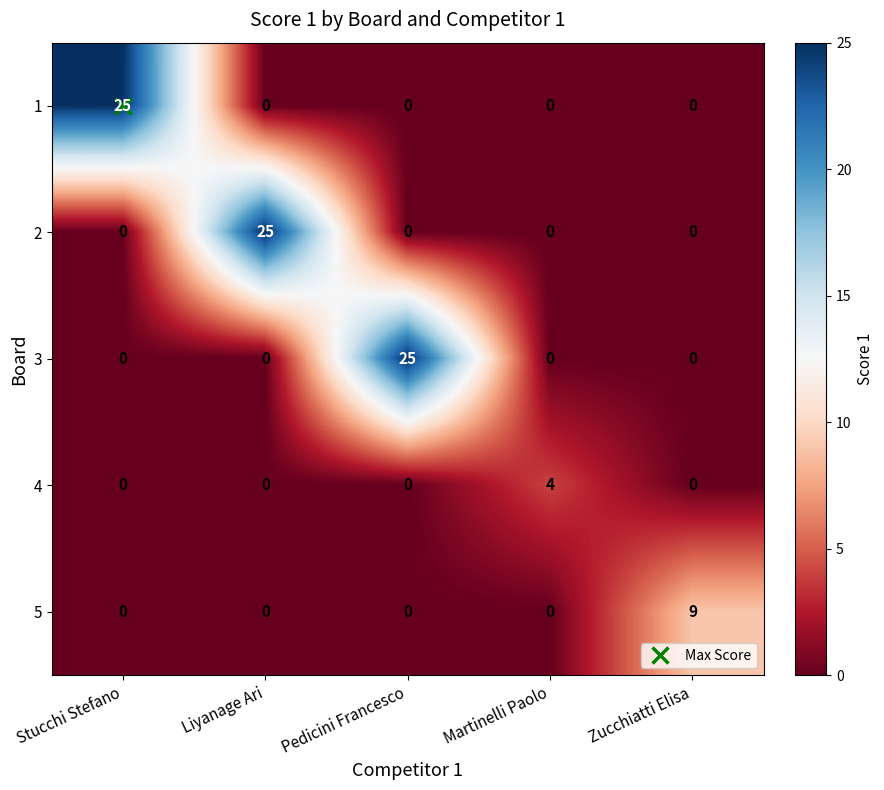

What is the total value across all series at Zucchiatti Elisa?

9